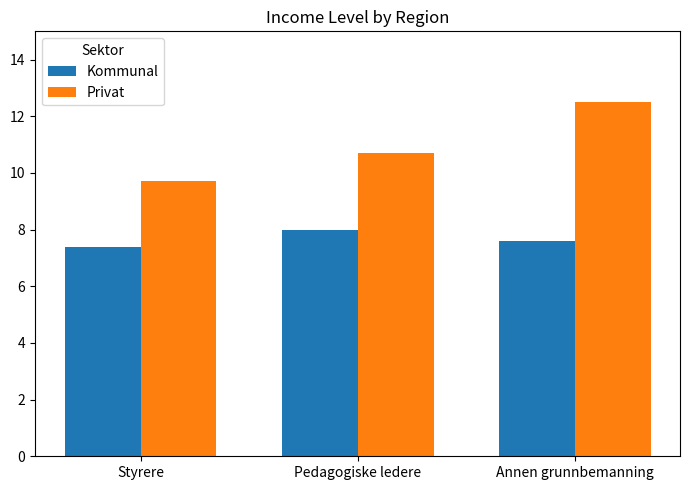

True or false: Kommunal has a value of 8.0 at Pedagogiske ledere.

True